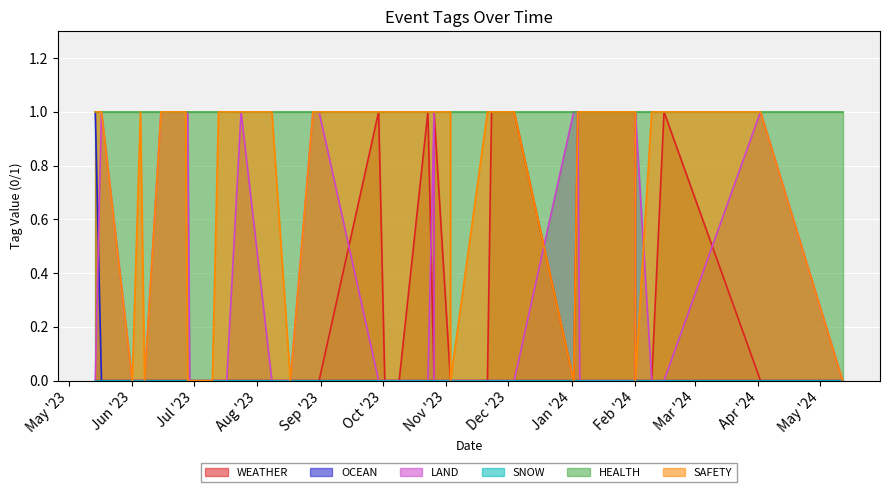

Reading left to right, transcribe all the data shown in this chart.

WEATHER: 2024-05-12=0	2024-04-02=0	2024-02-15=1	2024-02-09=0	2024-02-01=0	2024-02-01=1	2024-01-11=1	2024-01-10=1	2024-01-05=1	2024-01-04=1	2024-01-02=0	2023-12-04=1	2023-11-23=1	2023-11-21=0	2023-11-03=0	2023-11-03=0	2023-10-26=1	2023-10-26=0	2023-10-23=1	2023-10-09=0	2023-10-02=0	2023-09-29=1	2023-08-31=0	2023-08-28=0	2023-08-17=0	2023-08-08=0	2023-07-24=0	2023-07-17=0	2023-07-16=0	2023-07-13=0	2023-07-10=0	2023-06-29=0	2023-06-28=0	2023-06-27=0	2023-06-15=0	2023-06-07=0	2023-06-05=0	2023-06-01=0	2023-05-17=0	2023-05-14=0
OCEAN: 2024-05-12=0	2024-04-02=0	2024-02-15=0	2024-02-09=0	2024-02-01=0	2024-02-01=0	2024-01-11=0	2024-01-10=0	2024-01-05=0	2024-01-04=0	2024-01-02=0	2023-12-04=0	2023-11-23=0	2023-11-21=0	2023-11-03=0	2023-11-03=0	2023-10-26=0	2023-10-26=0	2023-10-23=0	2023-10-09=0	2023-10-02=0	2023-09-29=0	2023-08-31=0	2023-08-28=0	2023-08-17=0	2023-08-08=0	2023-07-24=0	2023-07-17=0	2023-07-16=0	2023-07-13=0	2023-07-10=0	2023-06-29=0	2023-06-28=0	2023-06-27=0	2023-06-15=0	2023-06-07=0	2023-06-05=0	2023-06-01=0	2023-05-17=0	2023-05-14=1
LAND: 2024-05-12=0	2024-04-02=1	2024-02-15=0	2024-02-09=0	2024-02-01=1	2024-02-01=0	2024-01-11=0	2024-01-10=0	2024-01-05=0	2024-01-04=1	2024-01-02=1	2023-12-04=0	2023-11-23=0	2023-11-21=0	2023-11-03=0	2023-11-03=0	2023-10-26=0	2023-10-26=1	2023-10-23=0	2023-10-09=0	2023-10-02=0	2023-09-29=0	2023-08-31=1	2023-08-28=1	2023-08-17=0	2023-08-08=0	2023-07-24=1	2023-07-17=0	2023-07-16=0	2023-07-13=0	2023-07-10=0	2023-06-29=0	2023-06-28=1	2023-06-27=1	2023-06-15=1	2023-06-07=0	2023-06-05=0	2023-06-01=0	2023-05-17=1	2023-05-14=0
SNOW: 2024-05-12=0	2024-04-02=0	2024-02-15=0	2024-02-09=0	2024-02-01=0	2024-02-01=0	2024-01-11=0	2024-01-10=0	2024-01-05=0	2024-01-04=0	2024-01-02=0	2023-12-04=0	2023-11-23=0	2023-11-21=0	2023-11-03=0	2023-11-03=0	2023-10-26=0	2023-10-26=0	2023-10-23=0	2023-10-09=0	2023-10-02=0	2023-09-29=0	2023-08-31=0	2023-08-28=0	2023-08-17=0	2023-08-08=0	2023-07-24=0	2023-07-17=0	2023-07-16=0	2023-07-13=0	2023-07-10=0	2023-06-29=0	2023-06-28=0	2023-06-27=0	2023-06-15=0	2023-06-07=0	2023-06-05=0	2023-06-01=0	2023-05-17=0	2023-05-14=0
HEALTH: 2024-05-12=1	2024-04-02=1	2024-02-15=1	2024-02-09=1	2024-02-01=1	2024-02-01=1	2024-01-11=1	2024-01-10=1	2024-01-05=1	2024-01-04=1	2024-01-02=1	2023-12-04=1	2023-11-23=1	2023-11-21=1	2023-11-03=1	2023-11-03=1	2023-10-26=1	2023-10-26=1	2023-10-23=1	2023-10-09=1	2023-10-02=1	2023-09-29=1	2023-08-31=1	2023-08-28=1	2023-08-17=1	2023-08-08=1	2023-07-24=1	2023-07-17=1	2023-07-16=1	2023-07-13=1	2023-07-10=1	2023-06-29=1	2023-06-28=1	2023-06-27=1	2023-06-15=1	2023-06-07=1	2023-06-05=1	2023-06-01=1	2023-05-17=1	2023-05-14=1
SAFETY: 2024-05-12=0	2024-04-02=1	2024-02-15=1	2024-02-09=1	2024-02-01=0	2024-02-01=1	2024-01-11=1	2024-01-10=1	2024-01-05=1	2024-01-04=1	2024-01-02=0	2023-12-04=1	2023-11-23=1	2023-11-21=1	2023-11-03=0	2023-11-03=1	2023-10-26=1	2023-10-26=1	2023-10-23=1	2023-10-09=1	2023-10-02=1	2023-09-29=1	2023-08-31=1	2023-08-28=1	2023-08-17=0	2023-08-08=1	2023-07-24=1	2023-07-17=1	2023-07-16=1	2023-07-13=1	2023-07-10=0	2023-06-29=0	2023-06-28=0	2023-06-27=1	2023-06-15=1	2023-06-07=0	2023-06-05=1	2023-06-01=0	2023-05-17=1	2023-05-14=1